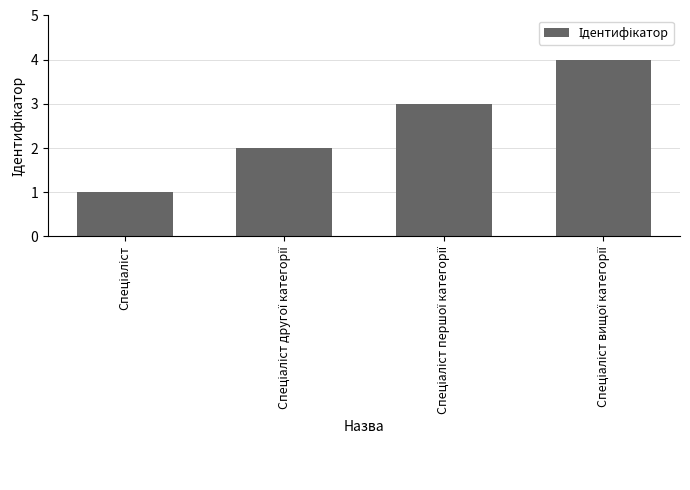

What is the difference between the maximum and minimum values?

3